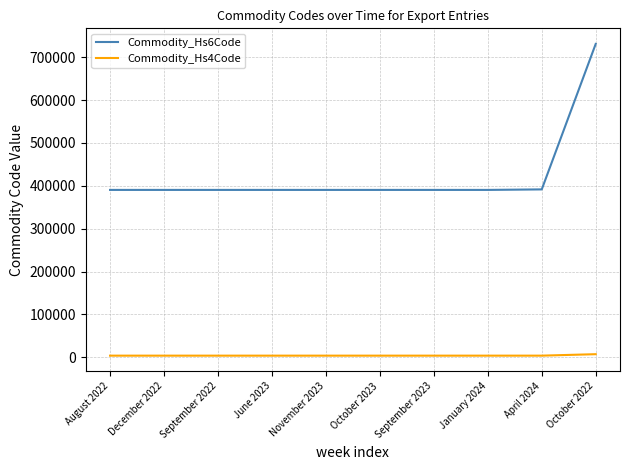

Is the value of Commodity_Hs6Code at October 2023 greater than the value of Commodity_Hs4Code at December 2022?

Yes